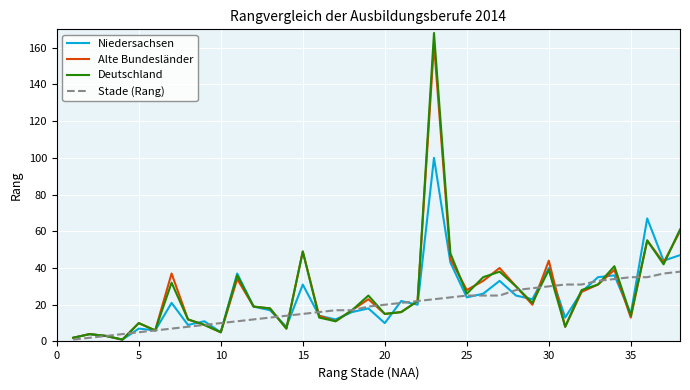

Which series has the widest spread of values?

Deutschland